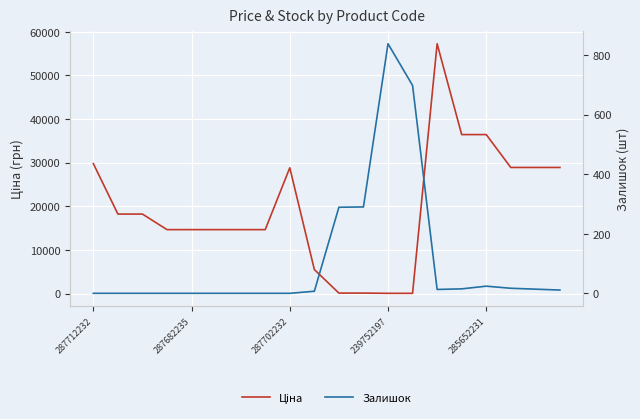

What is the sum of the Залишок values at 12 and 14?

851.0